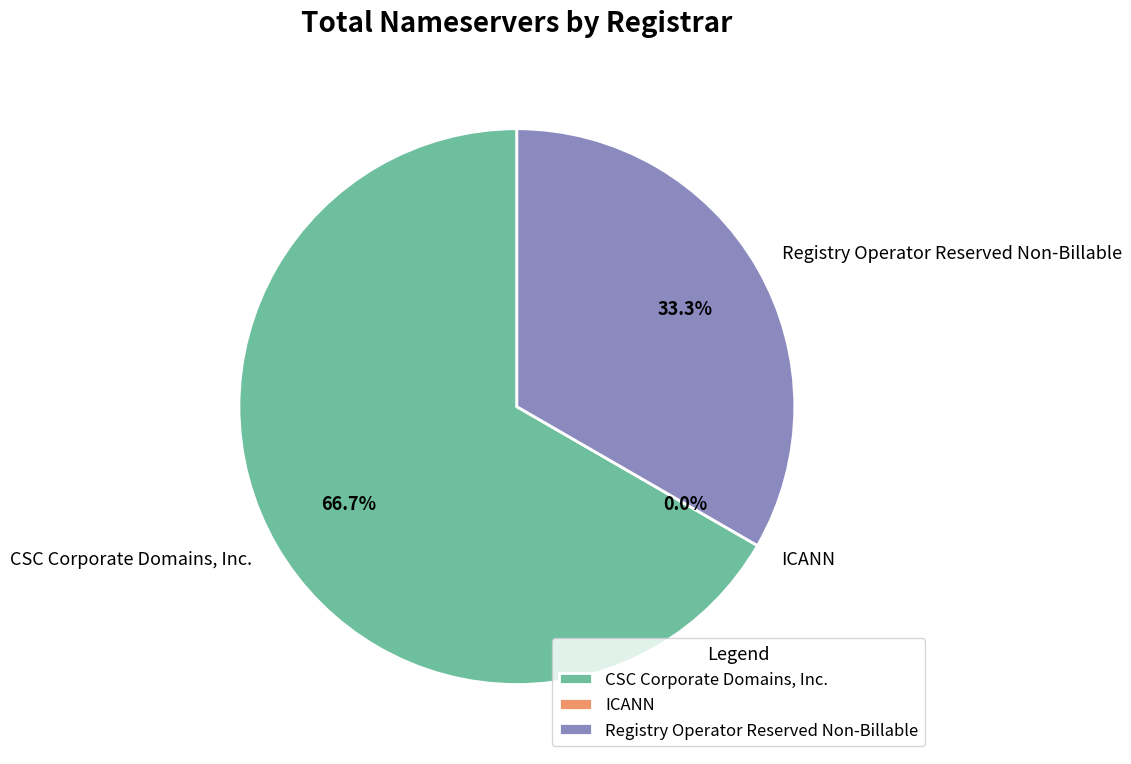

What is the change in value from CSC Corporate Domains, Inc. to Registry Operator Reserved Non-Billable?

-7